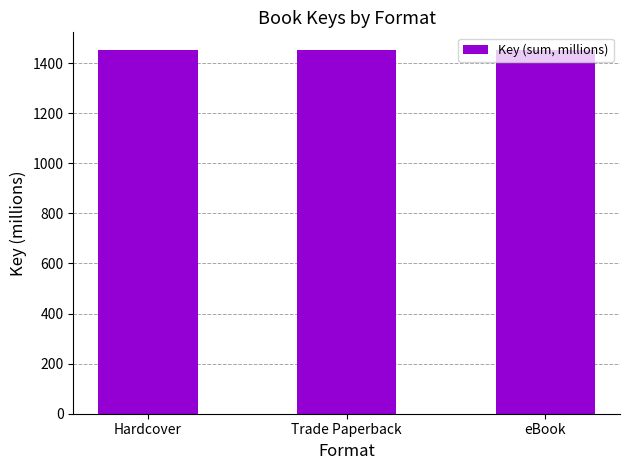

Which has a higher value, Hardcover or Trade Paperback?

Hardcover